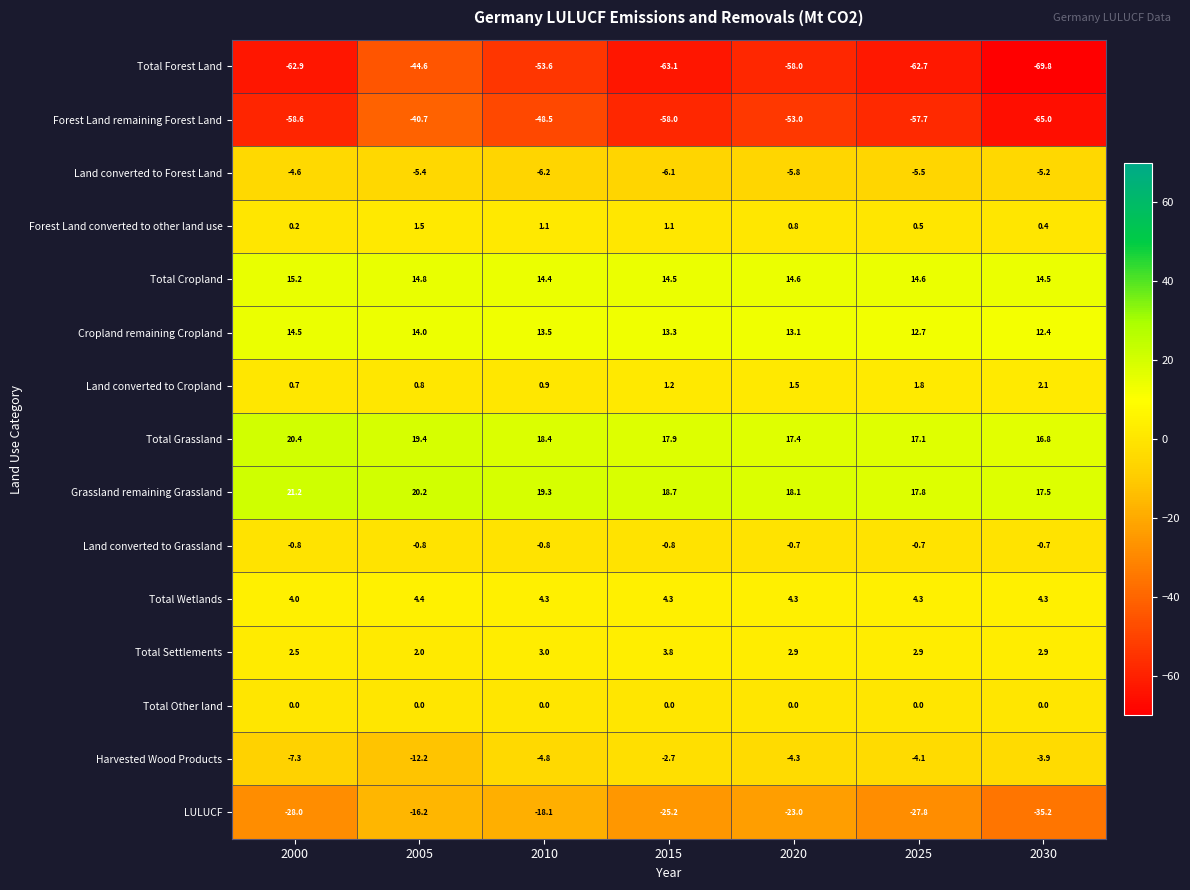

Which series has the largest total across all categories?

Grassland remaining Grassland